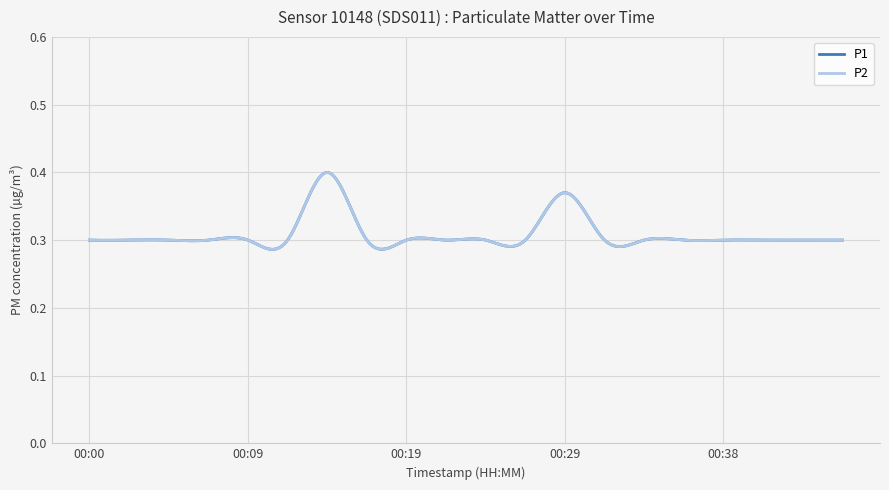

Which series has the largest range (max minus min)?

P1